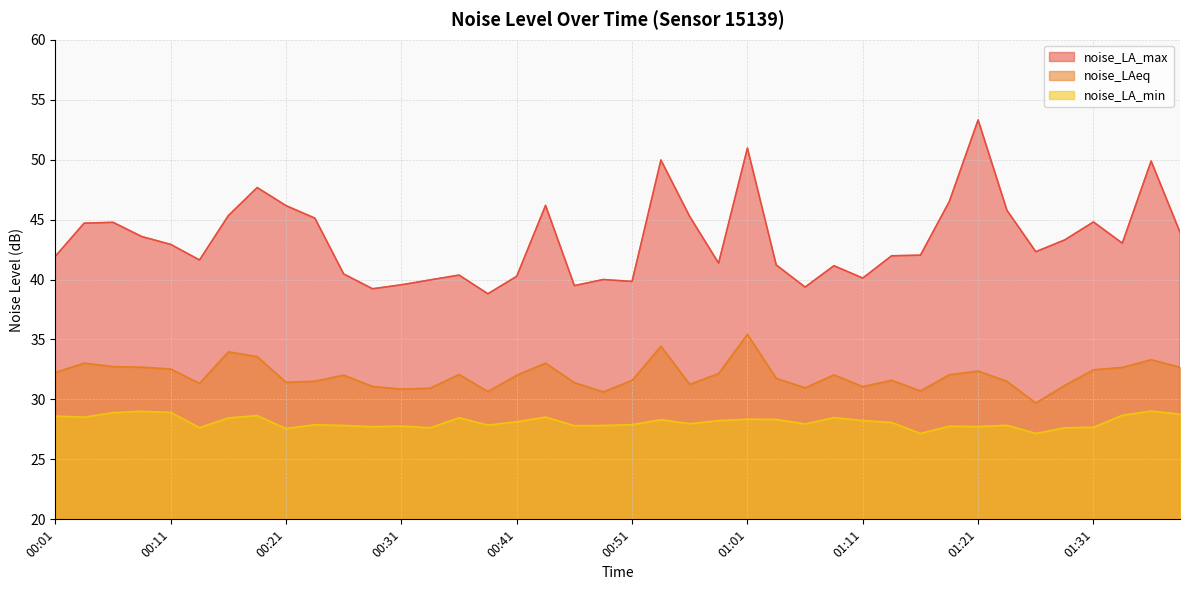

What are all the series names shown in the legend?

noise_LA_max, noise_LAeq, noise_LA_min